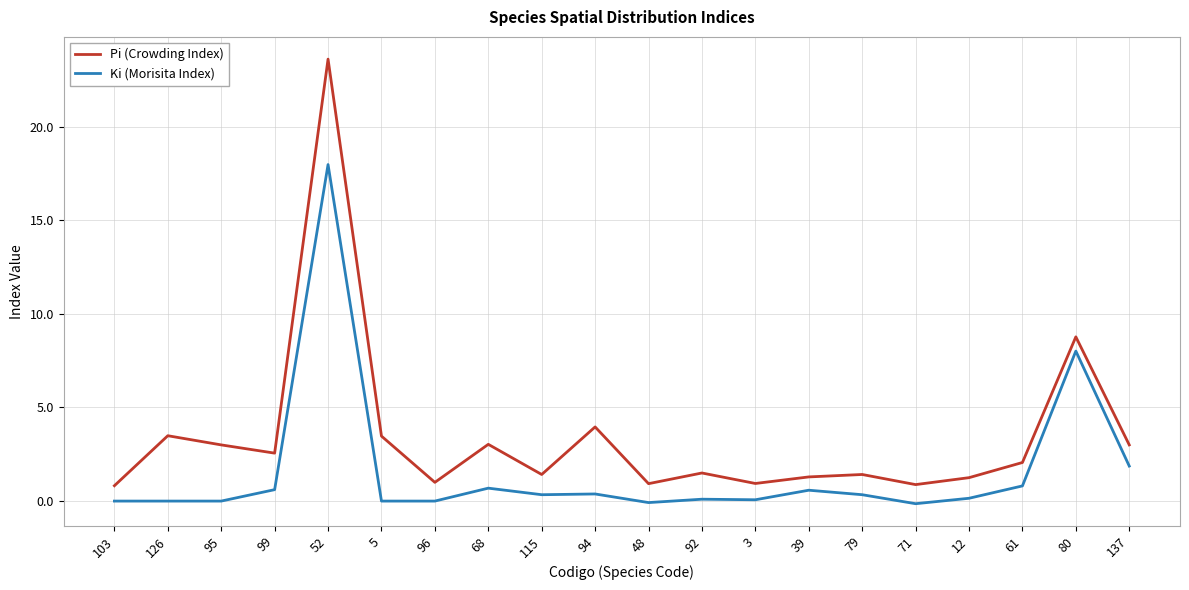

Between 68 and 61, which series saw the biggest shift?

Pi (Crowding Index)